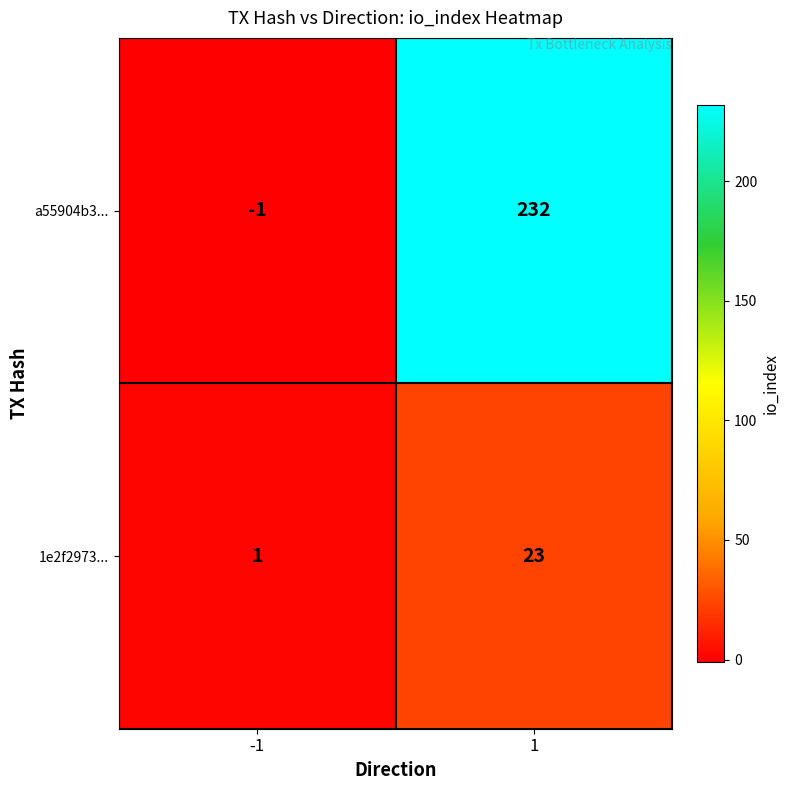

Which series changed the most between -1 and 1?

a55904b3...